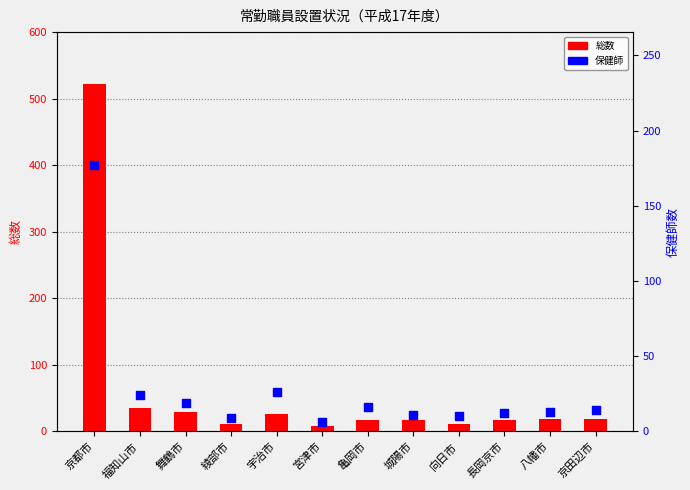

What are all the series names shown in the legend?

総数, 保健師